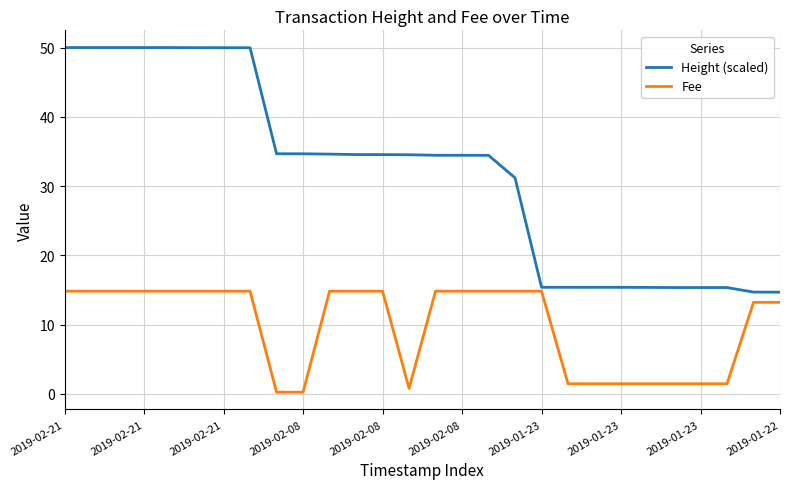

Which series has the largest range (max minus min)?

Height (scaled)